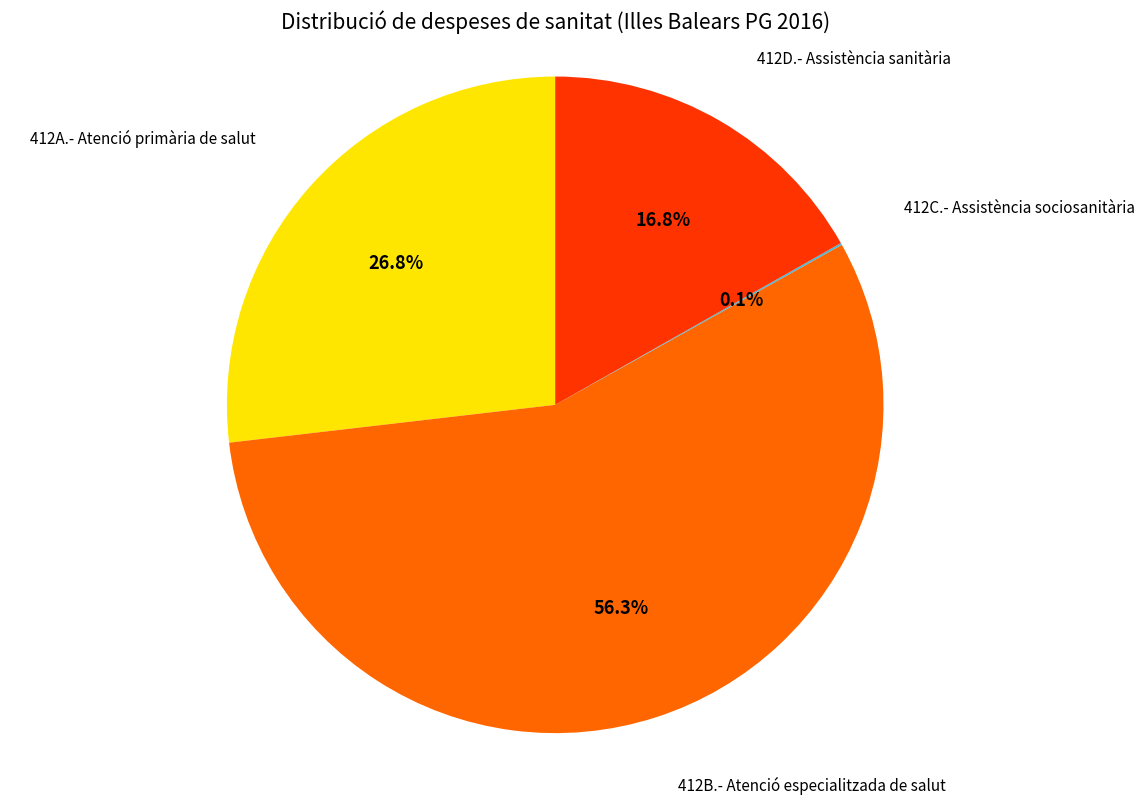

Is there a majority slice in this chart?

Yes